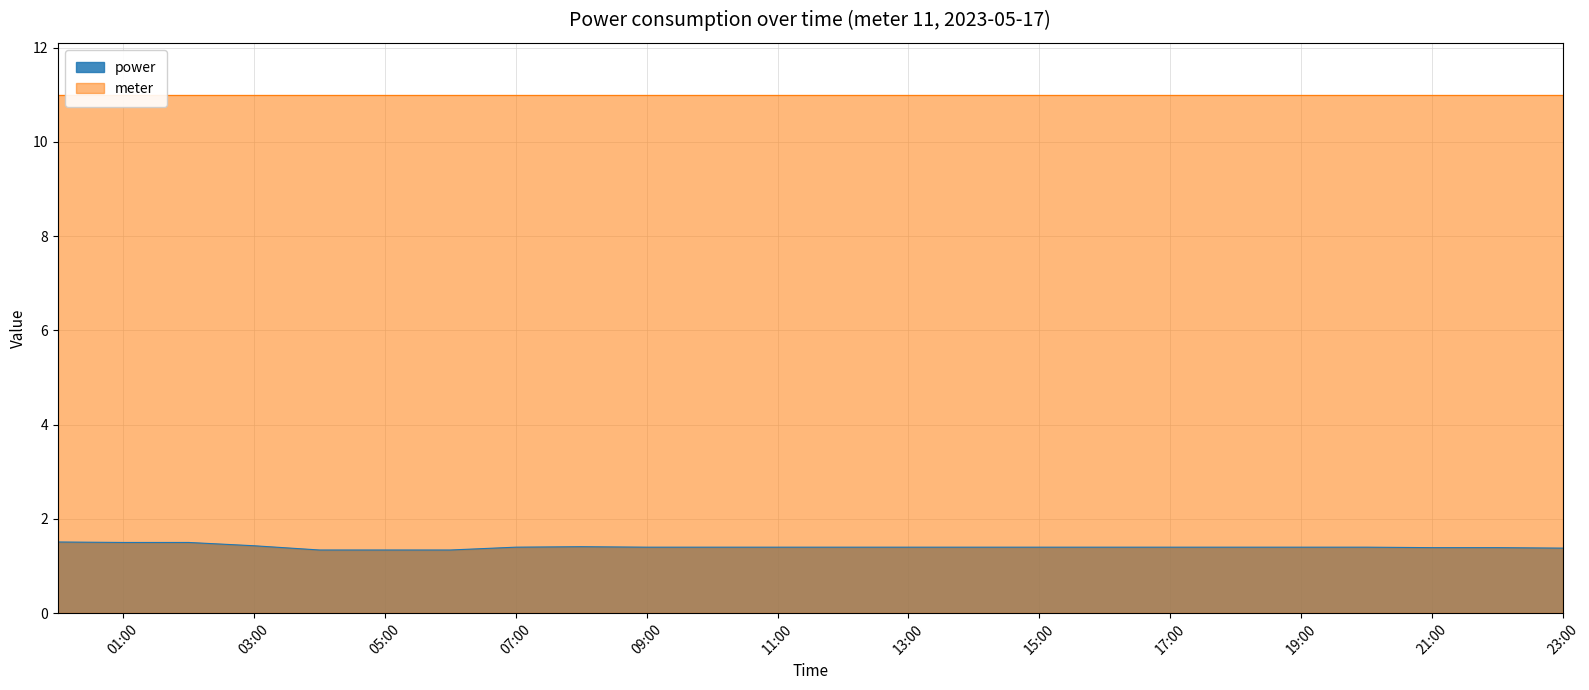

What is the minimum value shown in the chart?

1.3